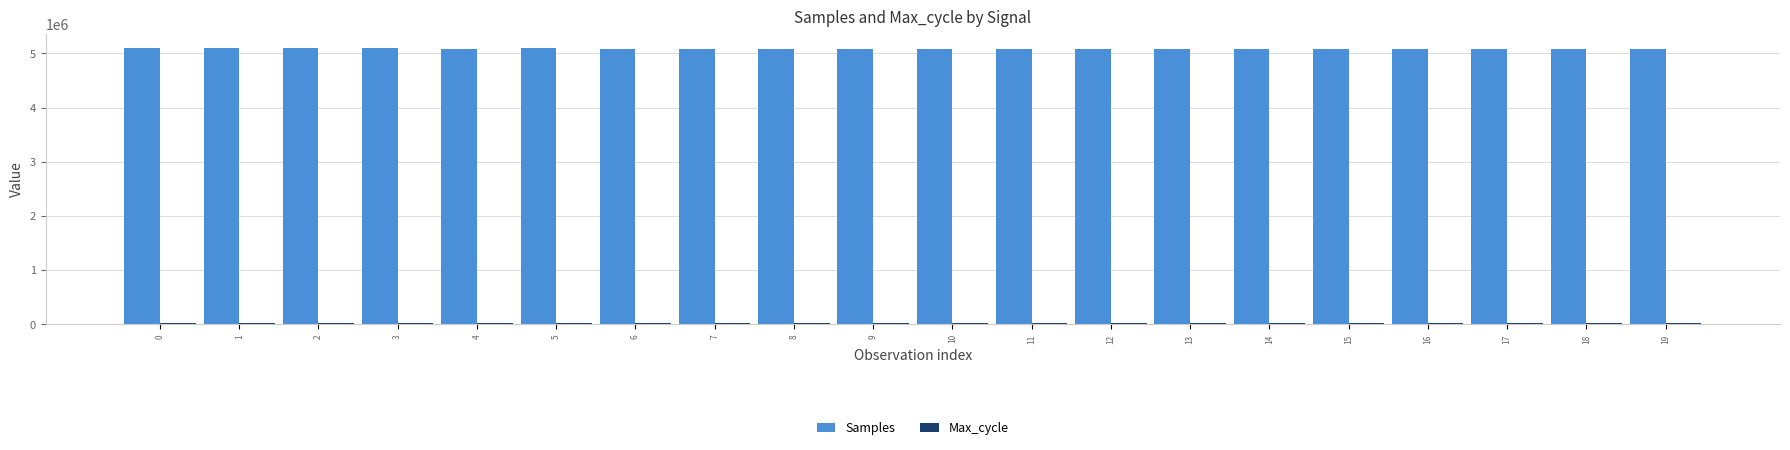

Which series has the largest total across all categories?

Samples